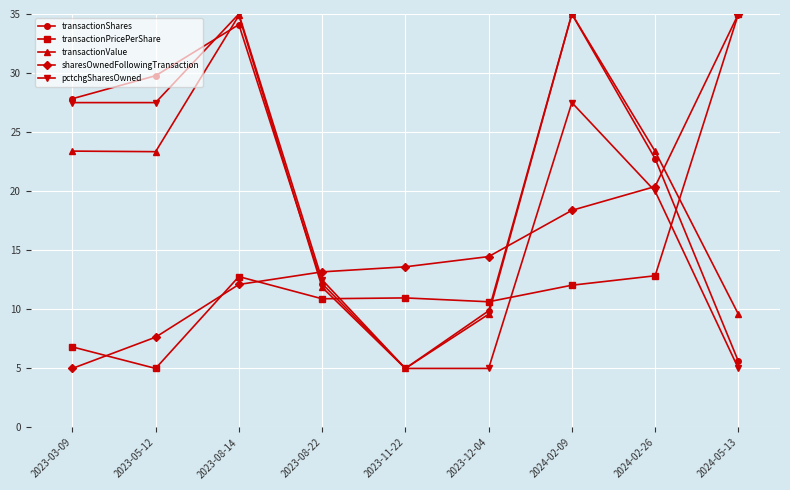

What is the minimum value for sharesOwnedFollowingTransaction?

5.0